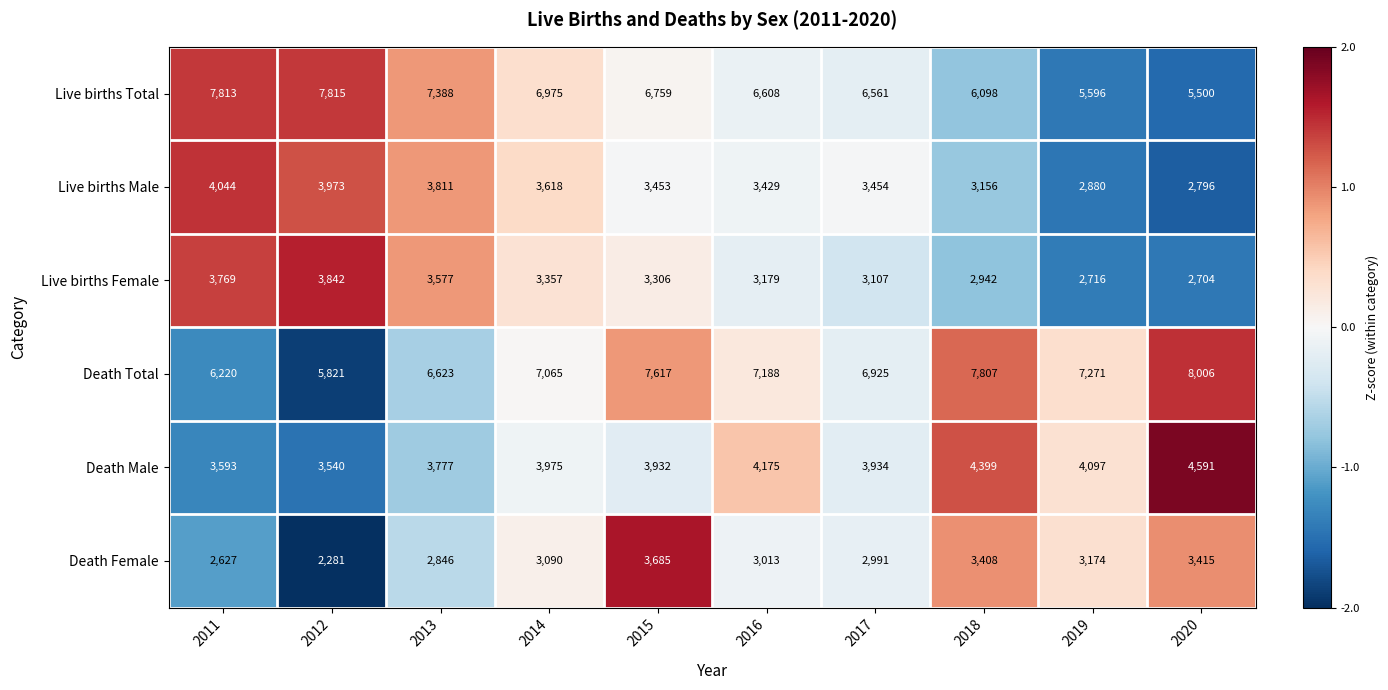

What value does the Live births Male series have at 2014, to the nearest 10?

3620